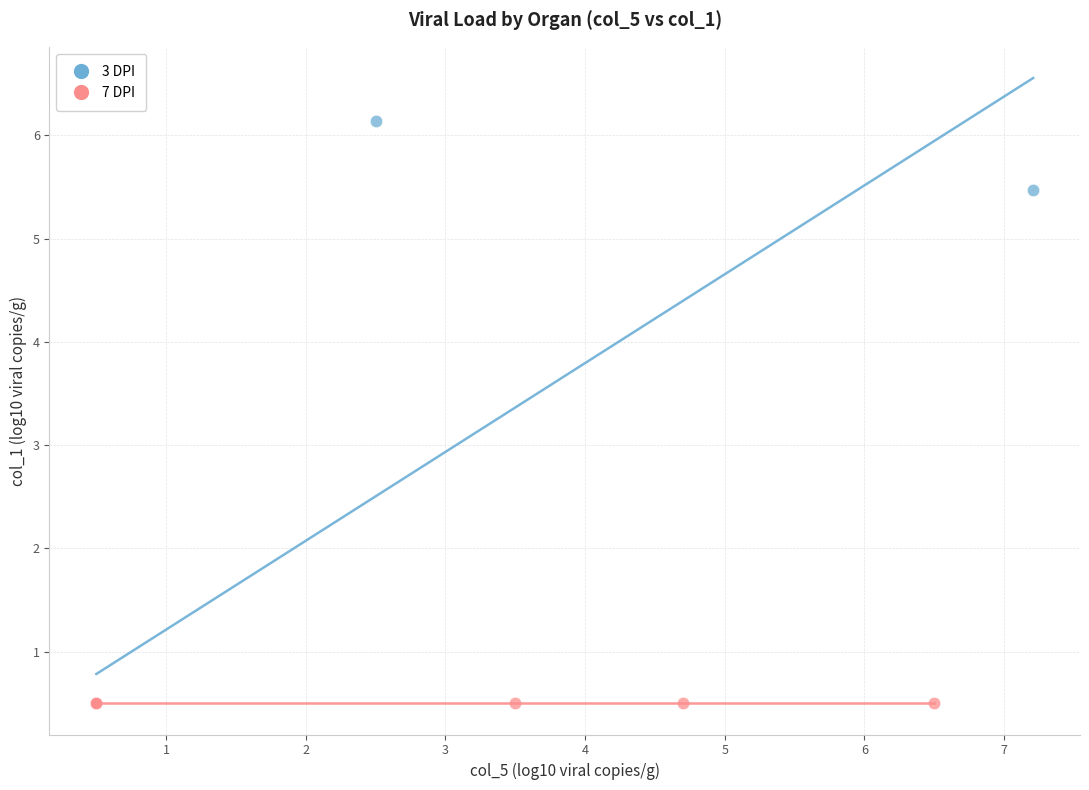

Which series contains the highest Y value?

3 DPI